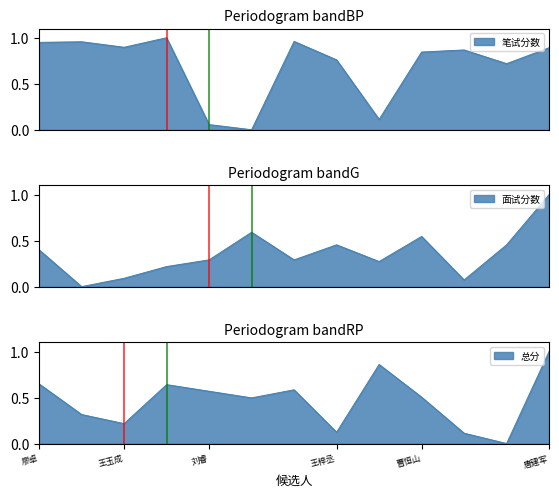

What is the difference between the maximum and minimum values in the 笔试分数 series?

1.0